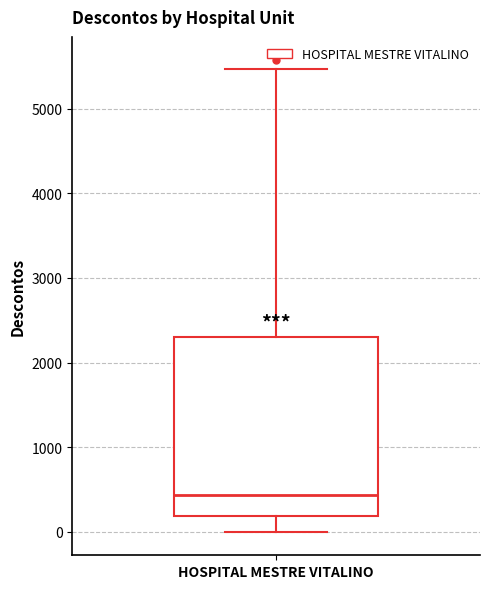

Read this box plot against the y-axis: the position of the median line, the range covered by the box, and the ends of both whiskers. The values are not printed on the chart, so give them approximately, as read against the axis.

median 400, box 200 to 2300, whiskers 0 to 5500